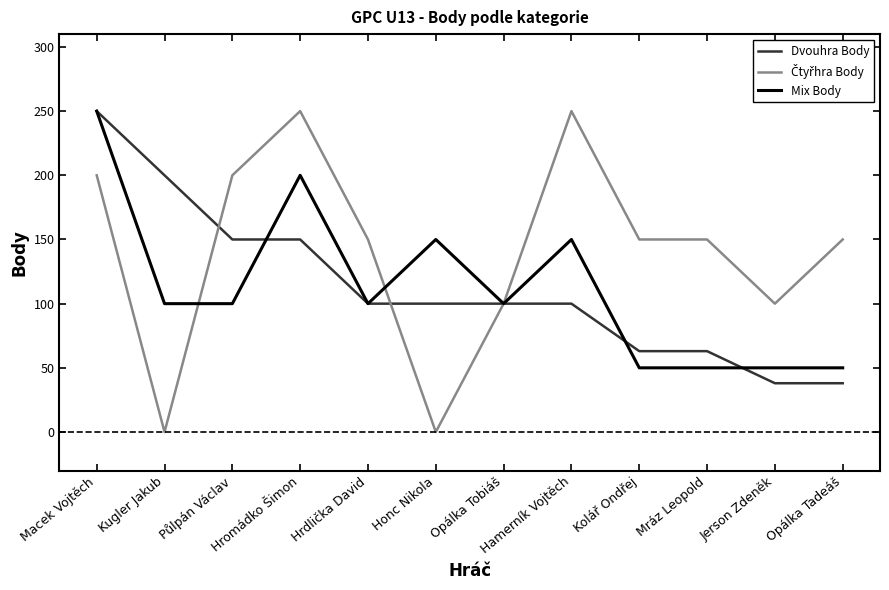

How many categories are shown in the chart?

12